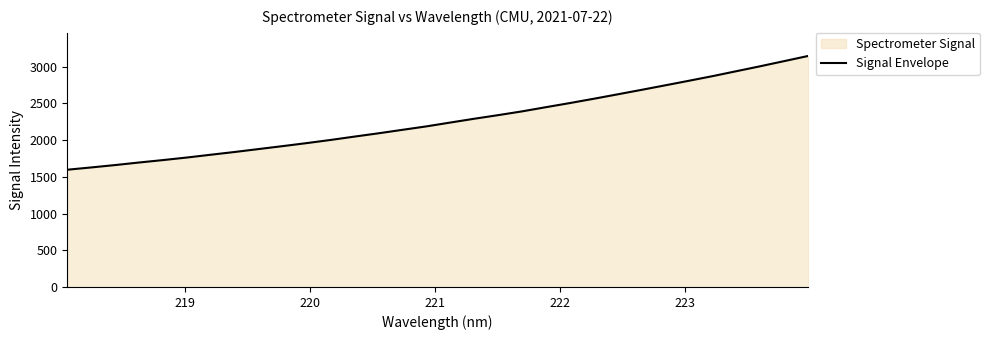

Reading left to right, extract all data points from this chart.

1597.1	1628.2	1660.6	1695.4	1728.5	1763.2	1801.4	1838.9	1878.7	1918.4	1959.3	2002.2	2048.0	2092.7	2139.9	2186.6	2238.8	2290.6	2339.6	2390.8	2447.9	2504.0	2562.3	2622.6	2683.8	2745.7	2808.5	2872.1	2939.5	3007.0	3076.7	3146.7